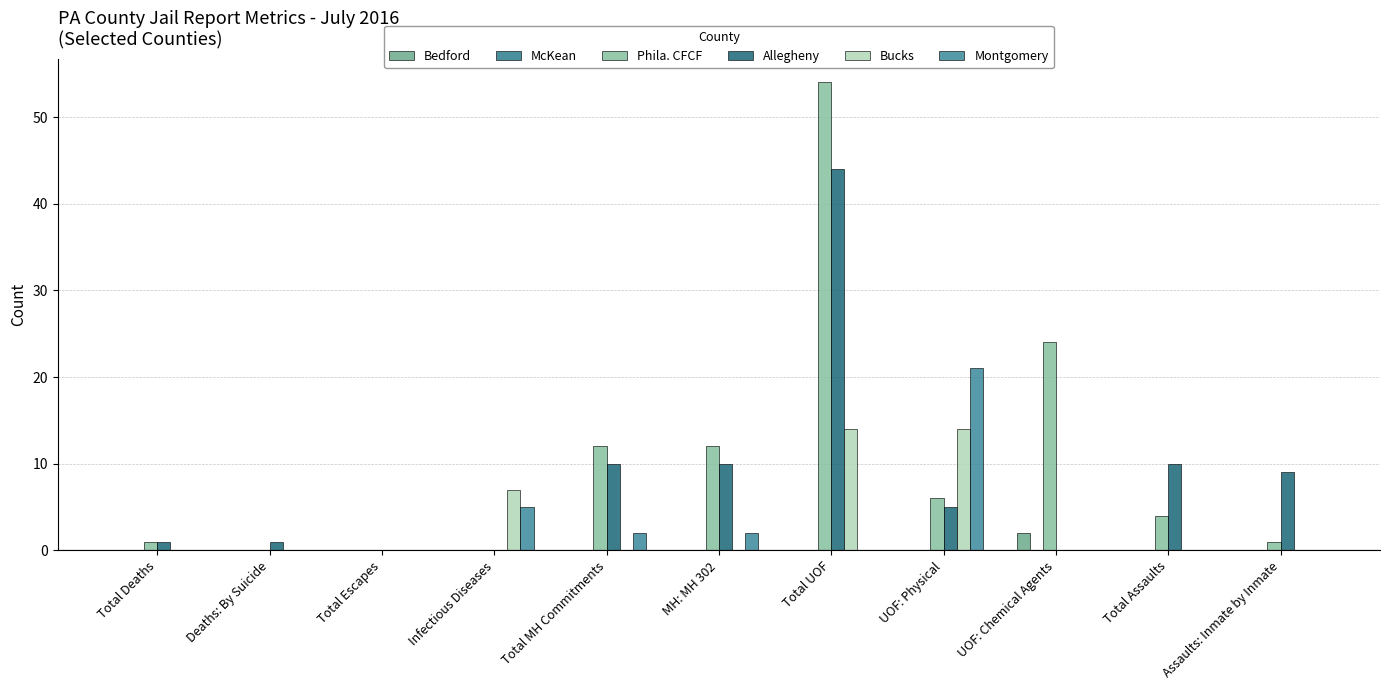

What is the sum of the Allegheny values at Total Escapes and Total UOF?

44